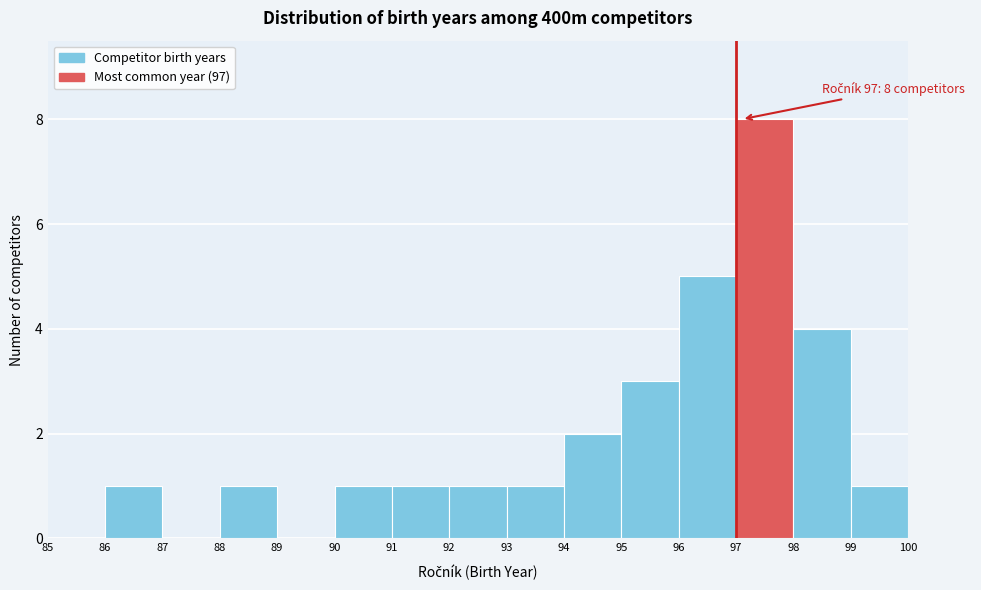

Over which range of the x-axis is the bar tallest?

97 to 98